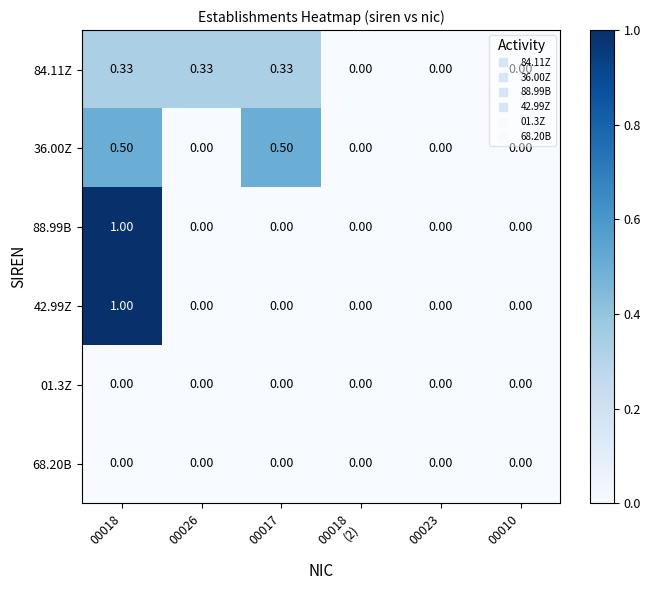

What is the greatest value displayed?

1.0